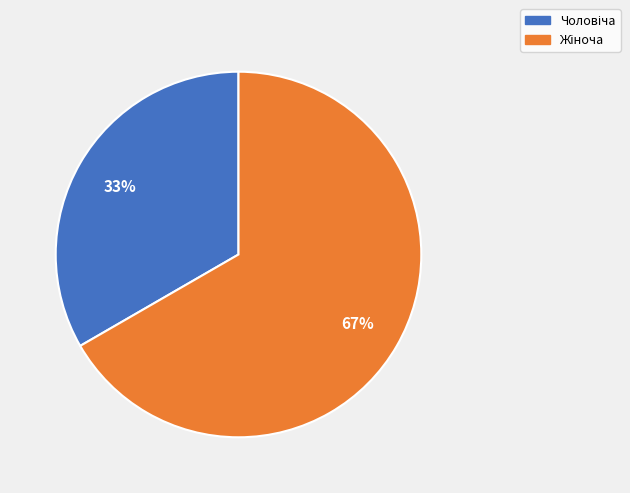

Is there any slice that represents more than half of the pie?

Yes